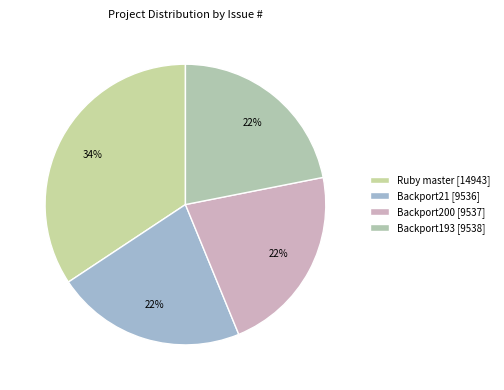

Combined, what portion of the pie is Backport200 and Backport193?

43.8%